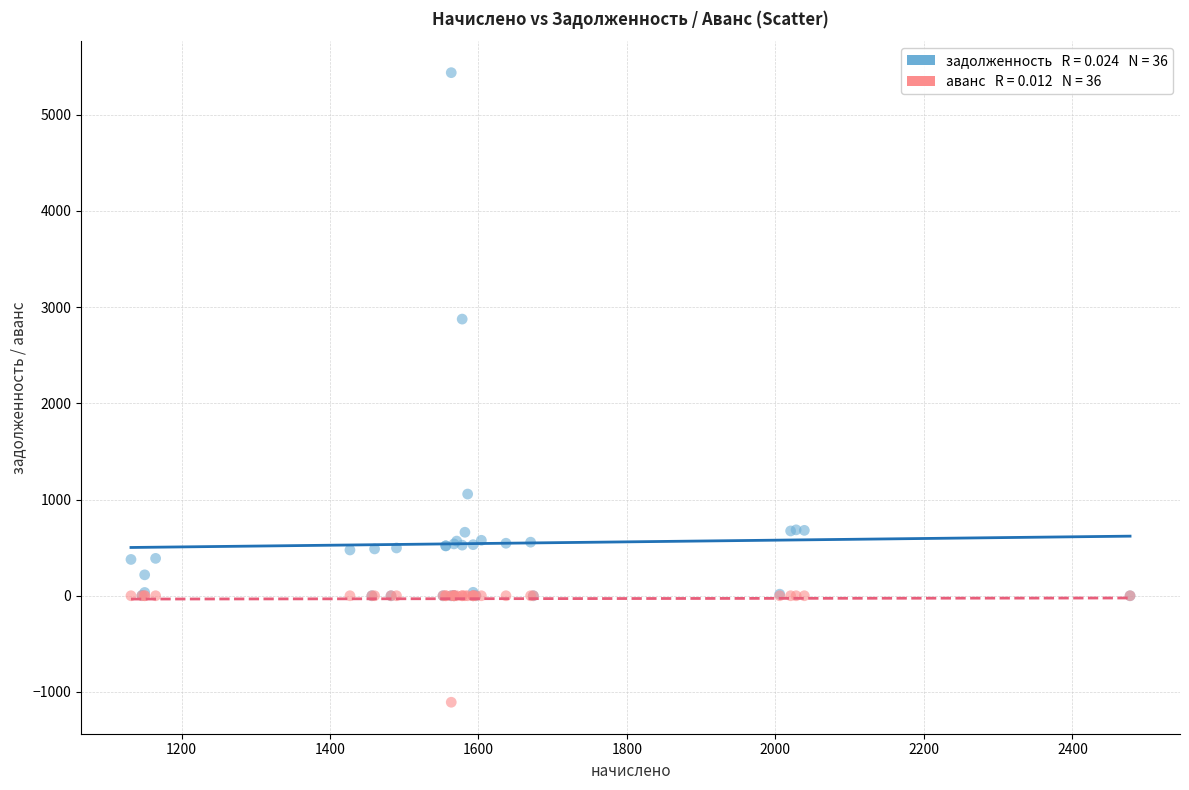

Across all series, what Y value is closest to 2164?

2875.5